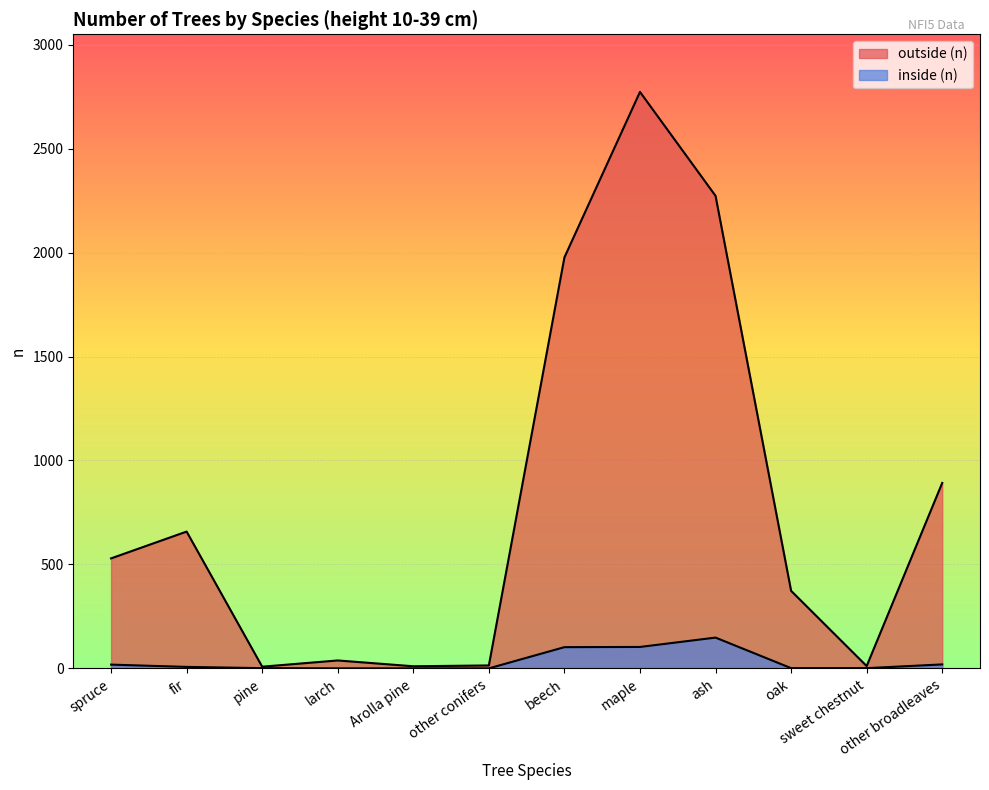

The value of inside (n) at pine is 1. True or false?

True